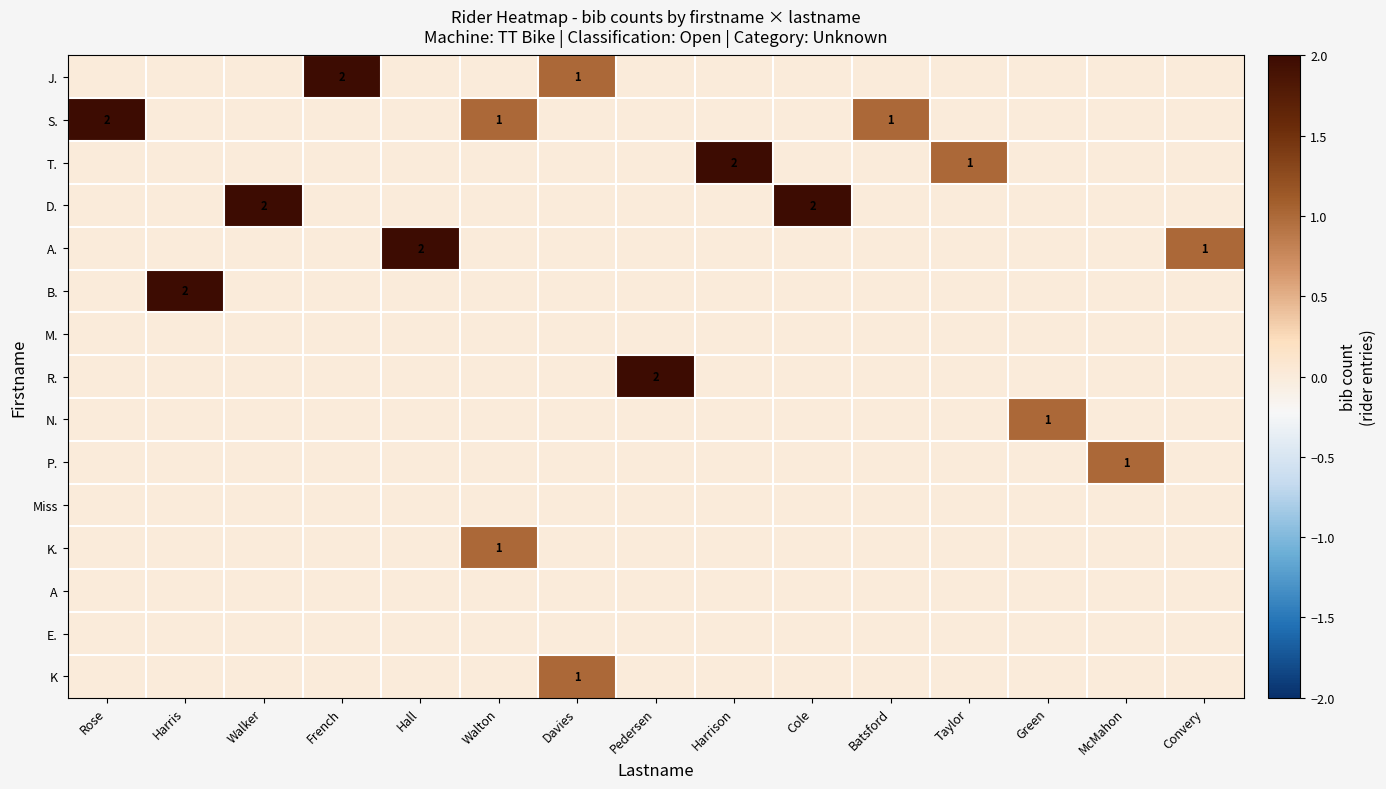

List the labels in order of N. value, smallest first.

Rose, Harris, Walker, French, Hall, Walton, Davies, Pedersen, Harrison, Cole, Batsford, Taylor, McMahon, Convery, Green